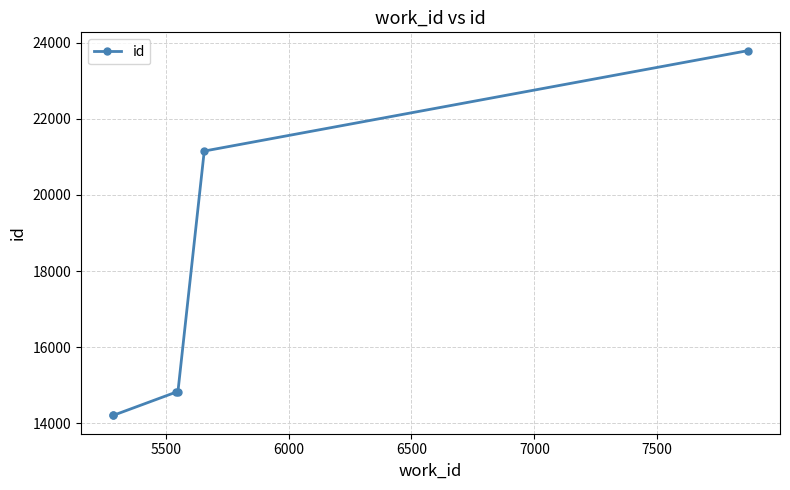

What is the average value?

17167